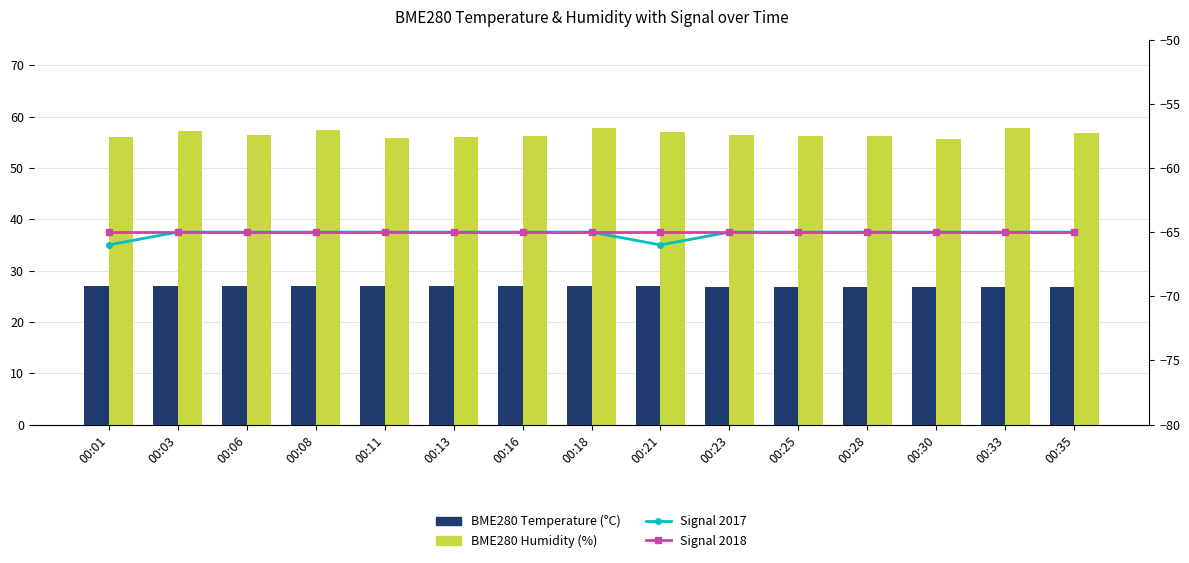

What is the sum of all BME280 Humidity (%) values?

849.4